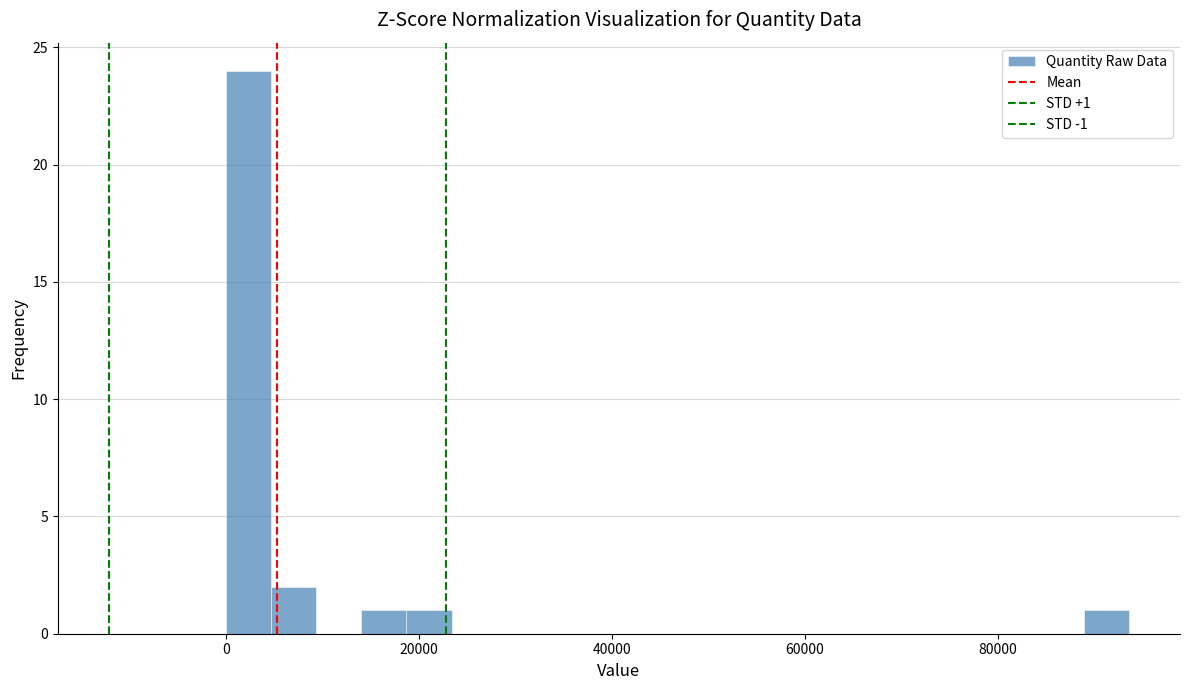

Read against the x-axis, roughly where is the centre of the tallest bar?

2000